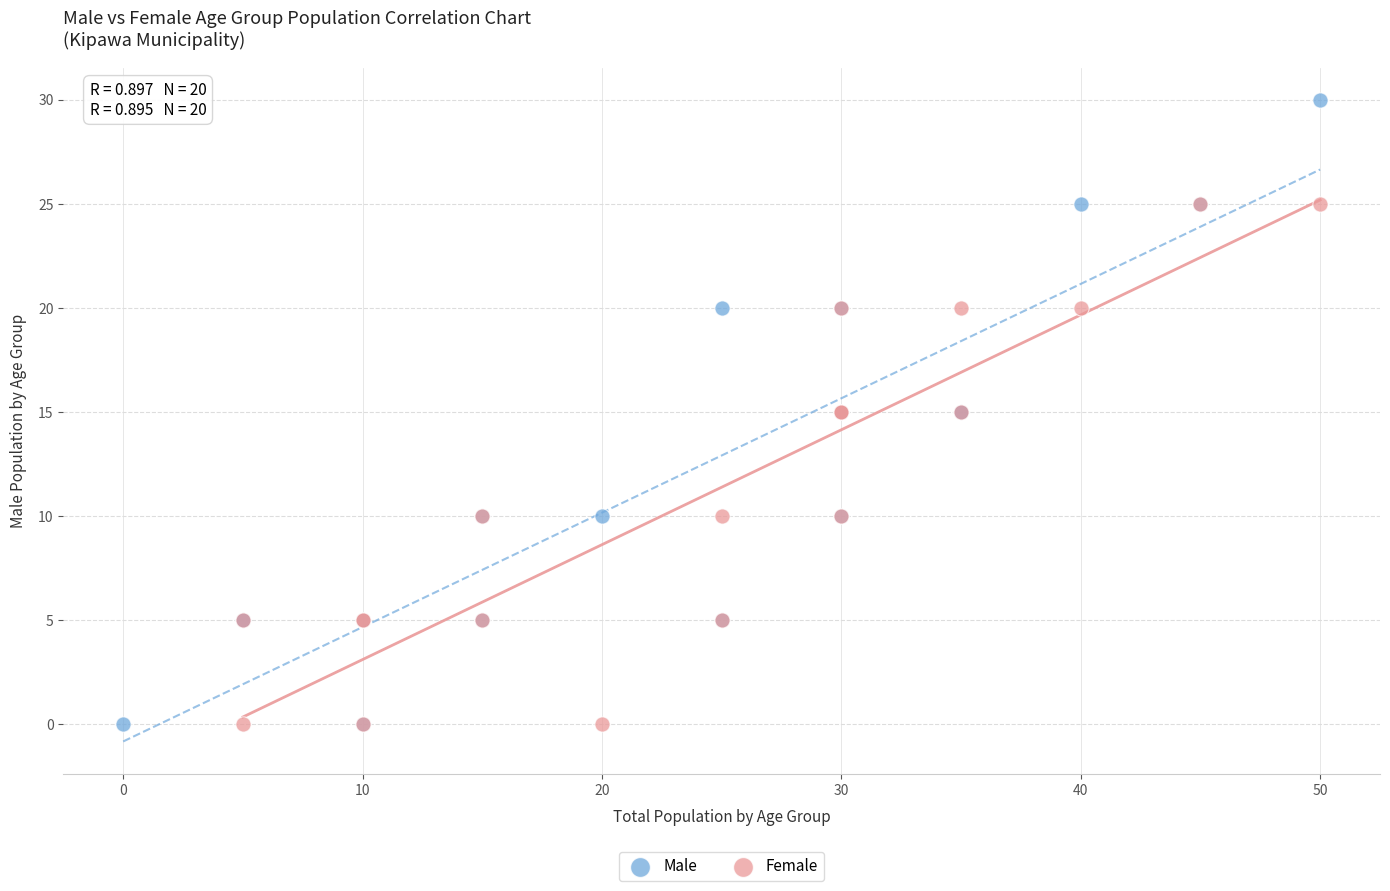

Which series reaches the maximum Y coordinate?

Male